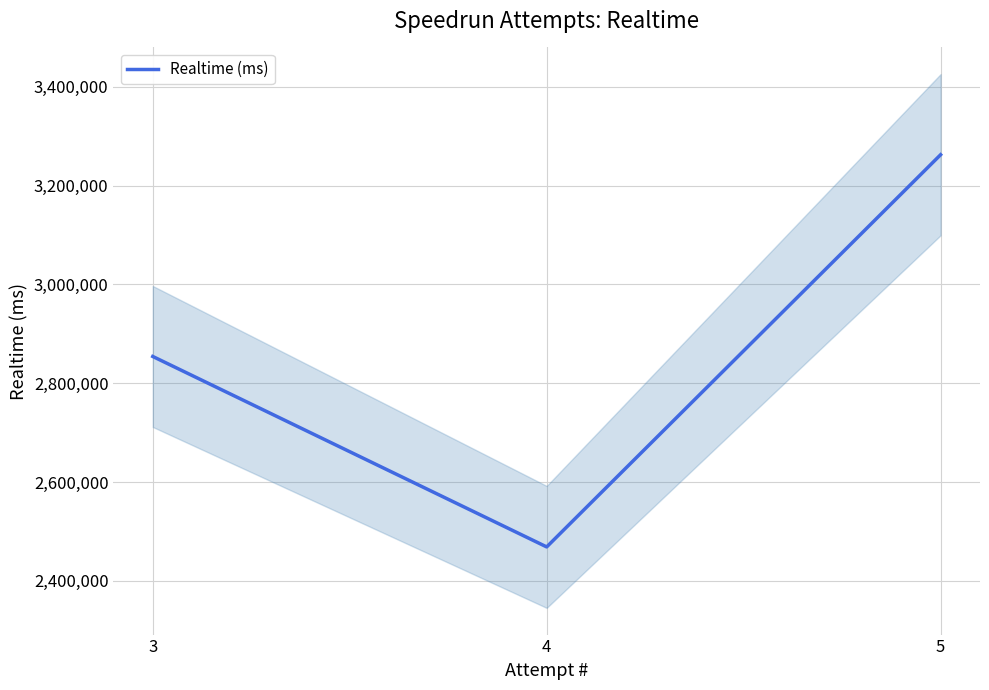

List the labels in order of value, largest first.

5, 3, 4